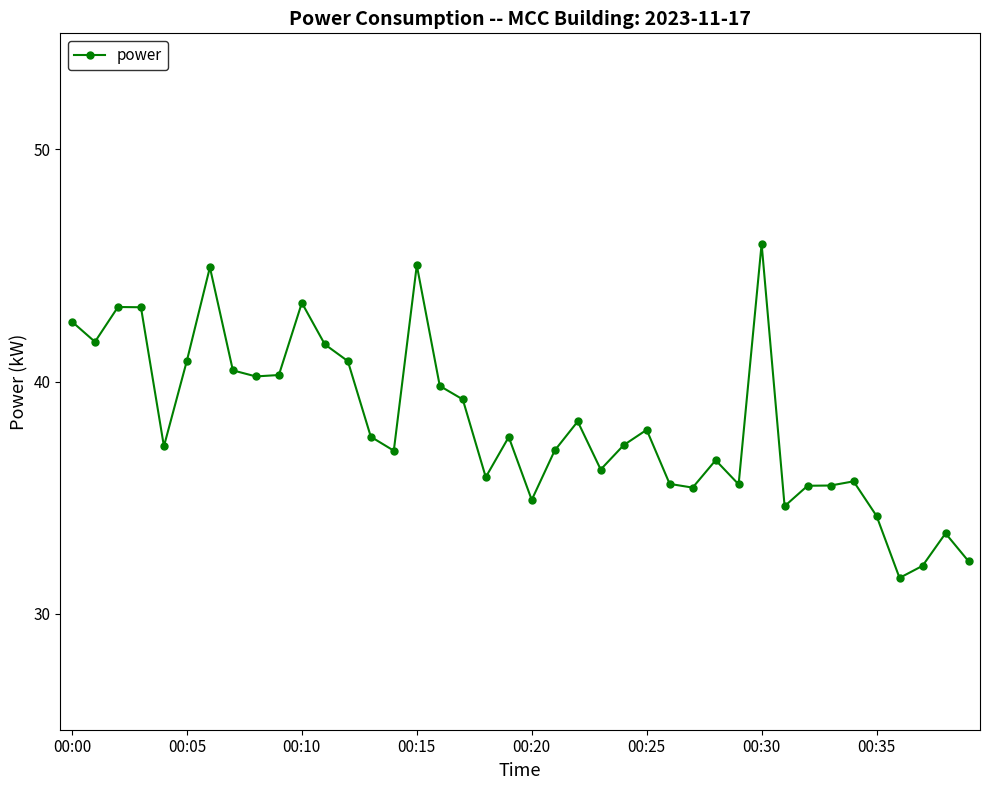

What is the sum of all values?

1528.4